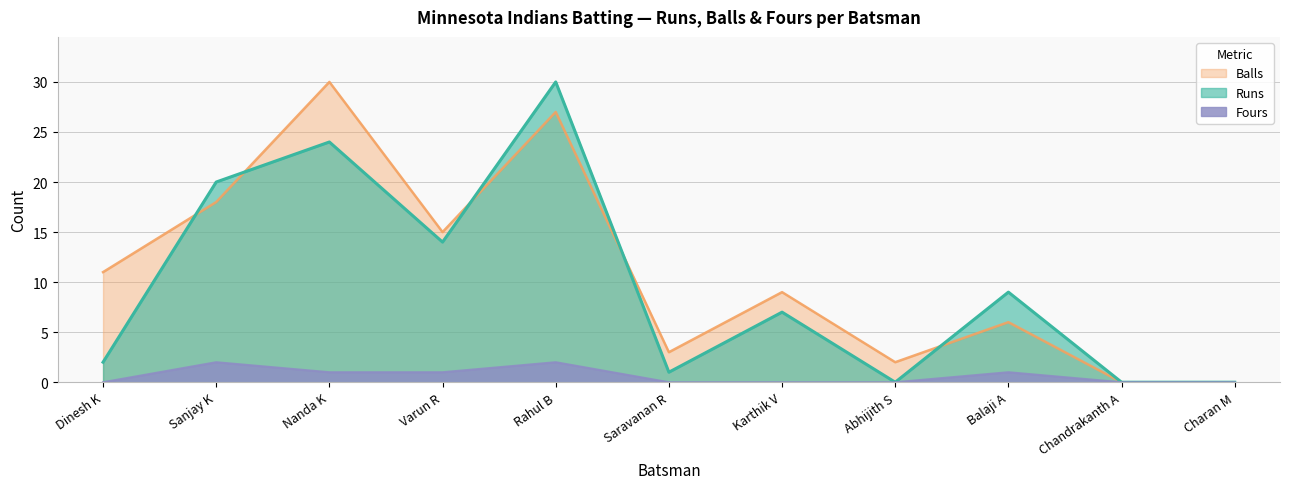

How many lines are shown in the chart?

3